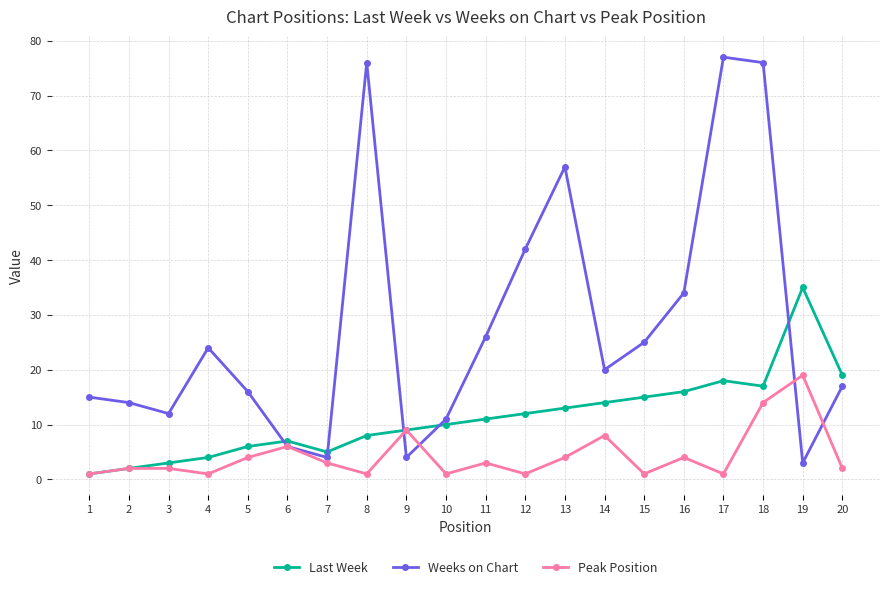

What is the smallest value displayed?

1